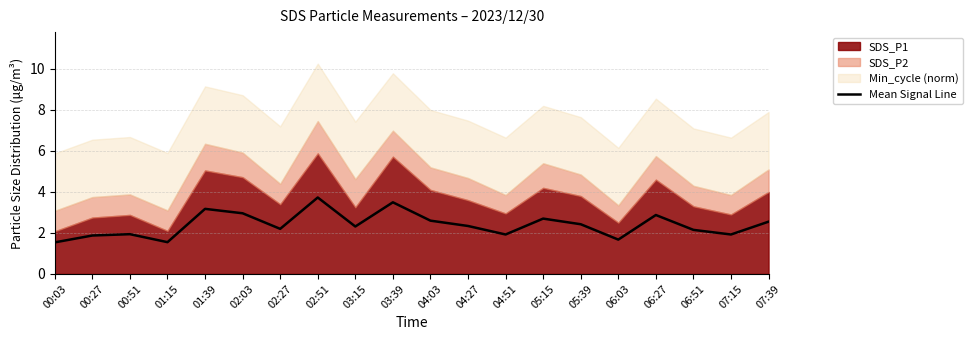

The value at 07:39 is 2.5. True or false?

True